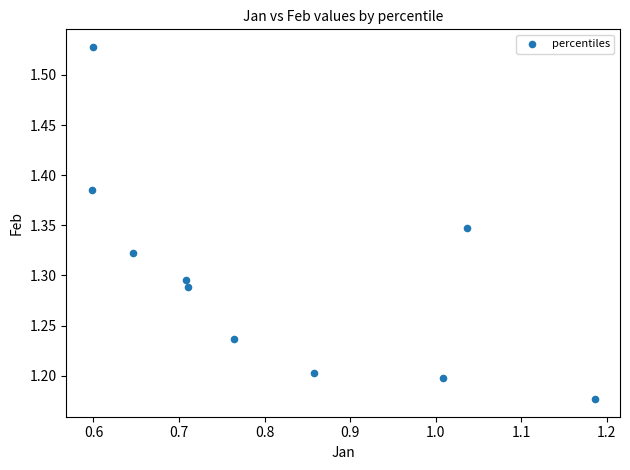

What is the range of Y values (max minus min)?

0.4